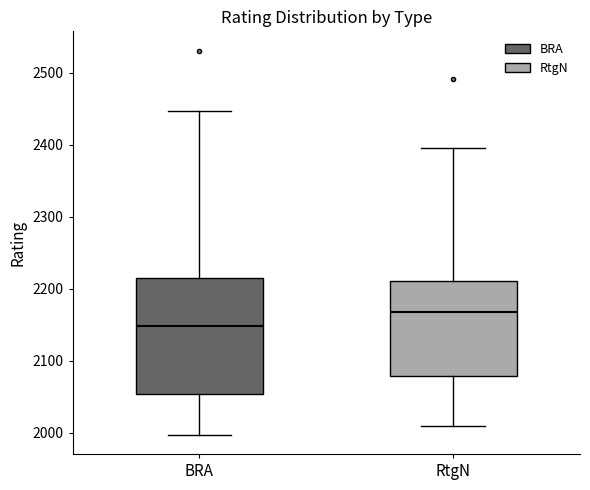

Where does the upper whisker of the box for BRA end on the y-axis? The values are not printed on the chart, so give them approximately, as read against the axis.

2450